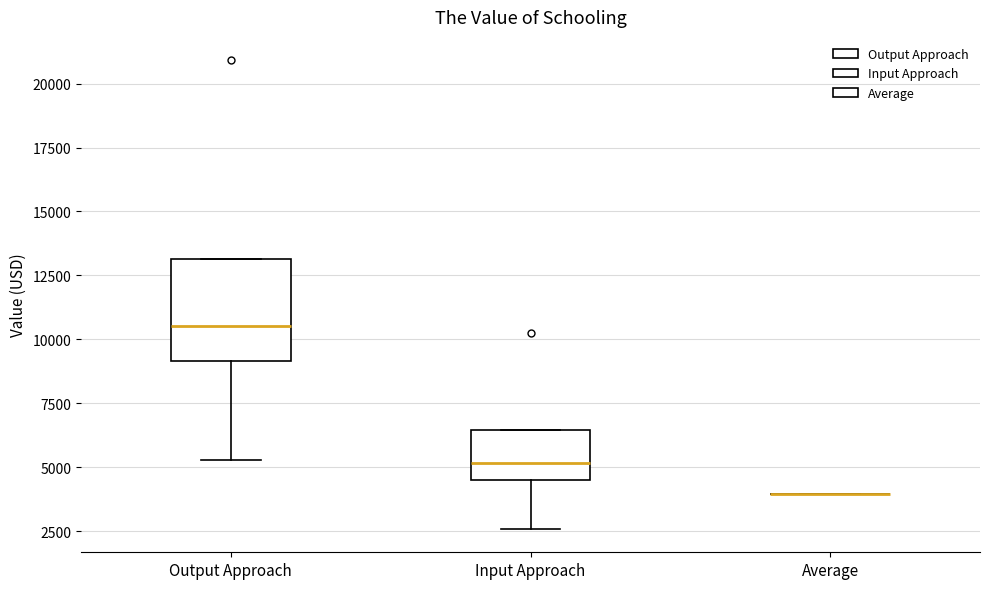

Comparing the boxes themselves (not the whiskers), which one is the tallest?

Output Approach